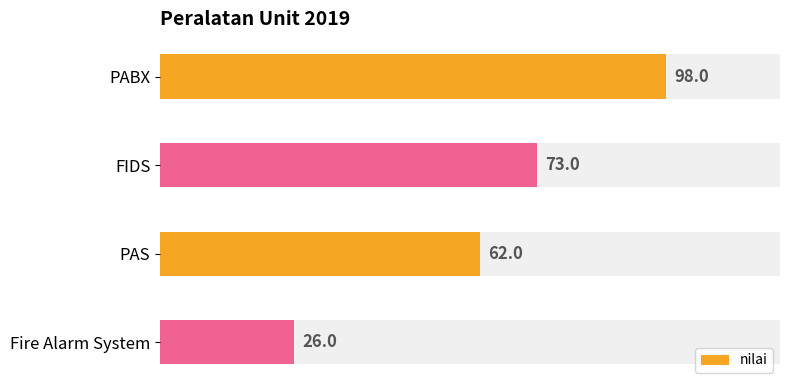

Is it true that the value at PABX is 98?

True